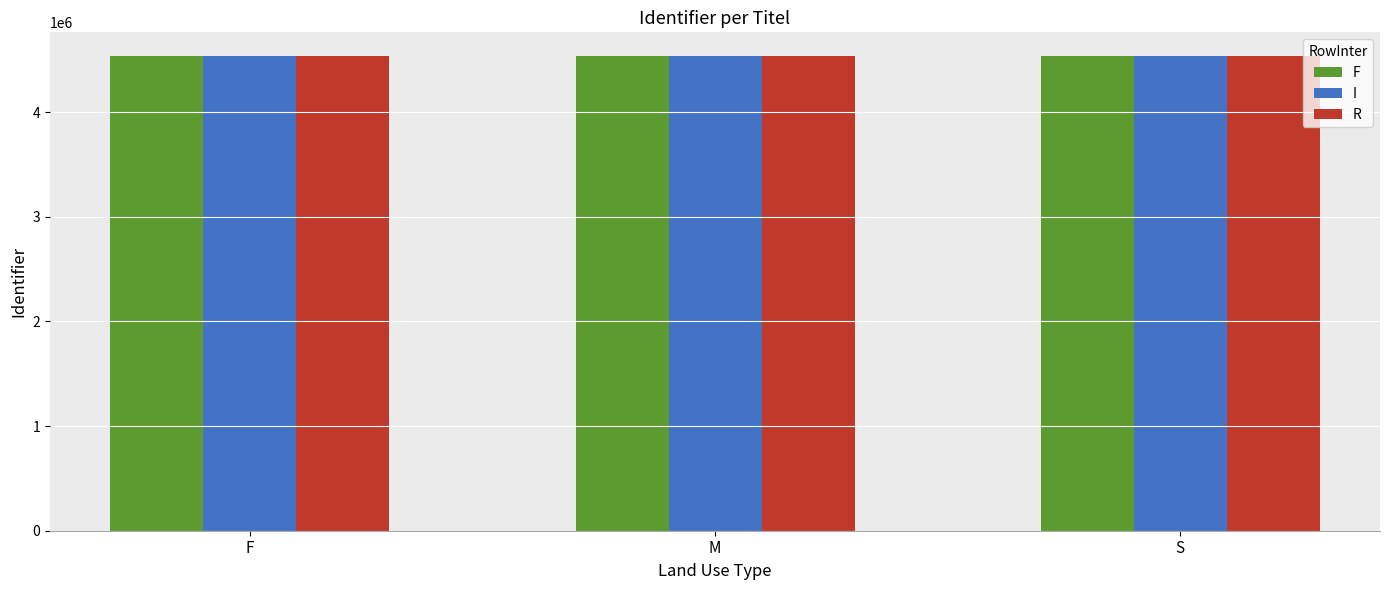

What is the difference between the maximum and minimum values in the I series?

13.3